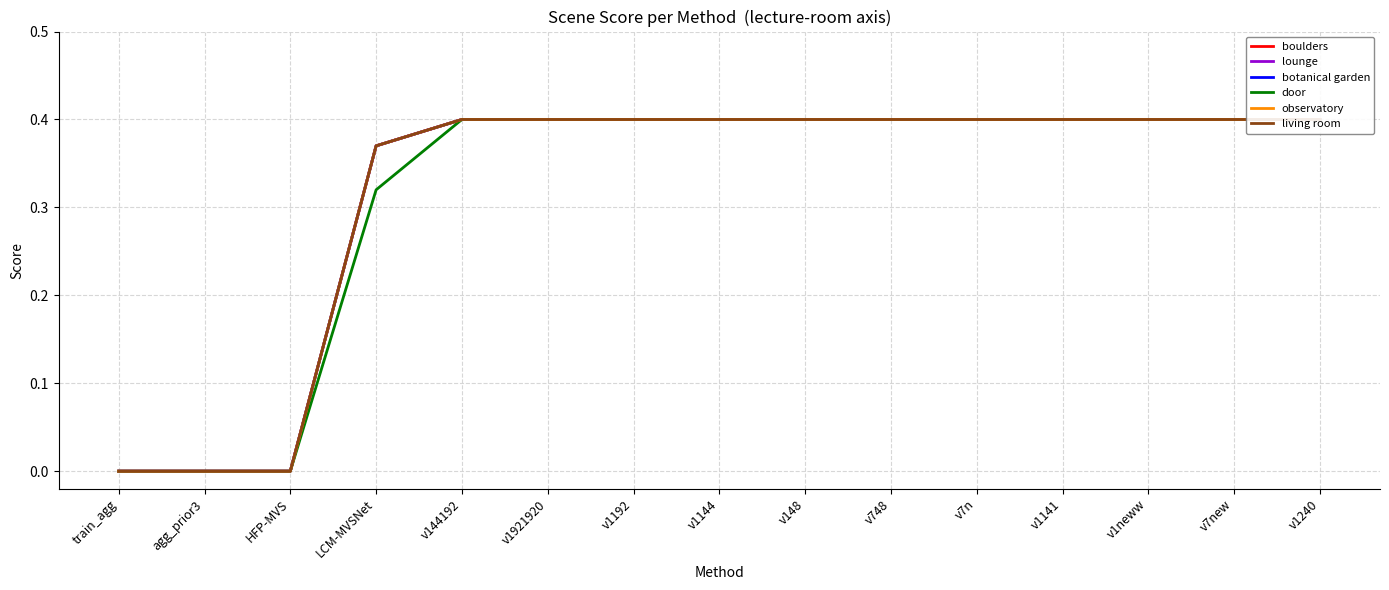

Does the chart have visible grid lines?

Yes